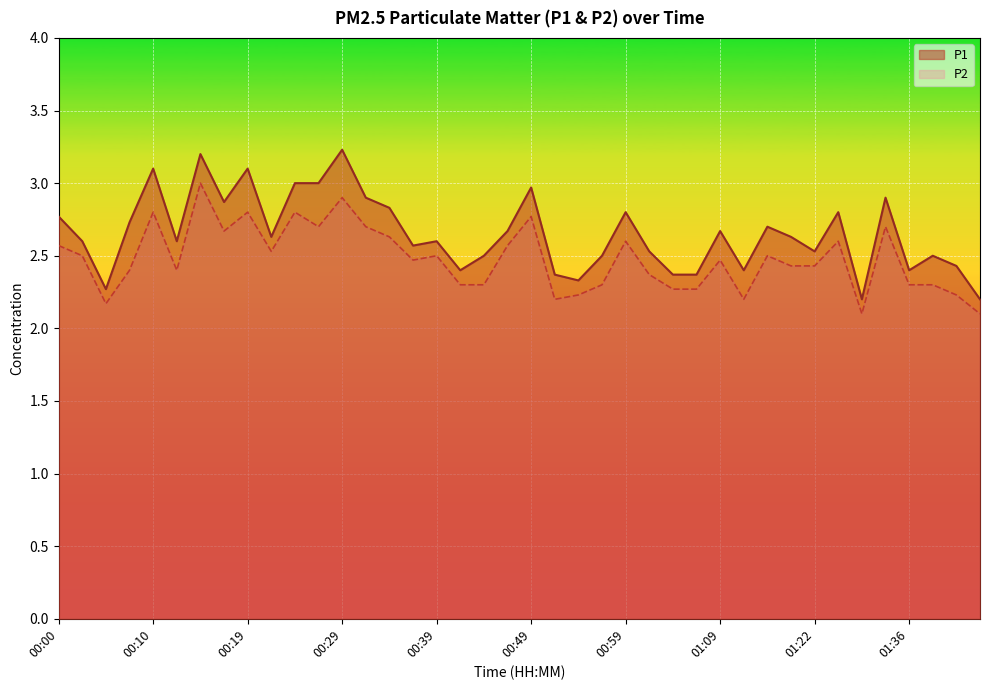

Between 00:39 and 01:22, which is larger?

00:39